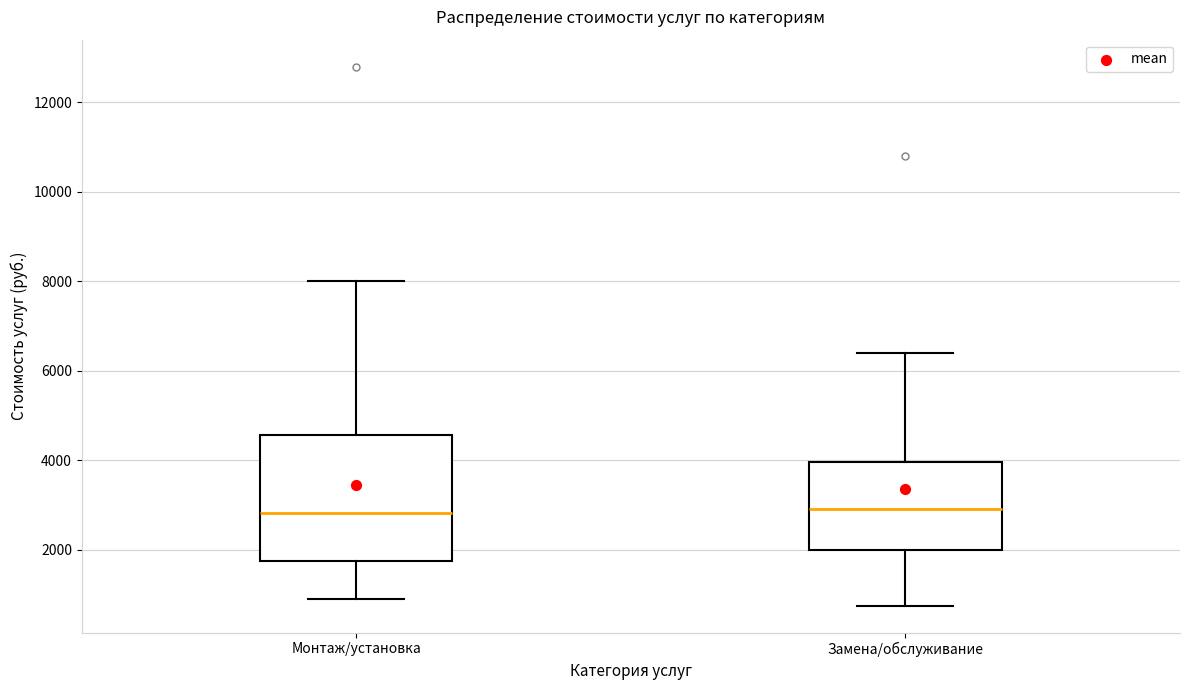

Comparing the boxes themselves (not the whiskers), which one is the tallest?

Монтаж/установка